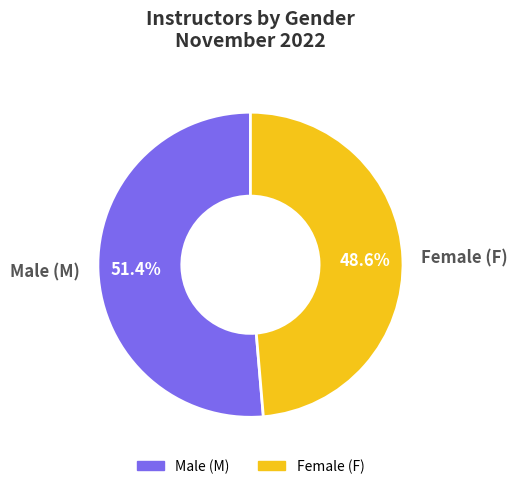

Is there a majority slice in this chart?

Yes